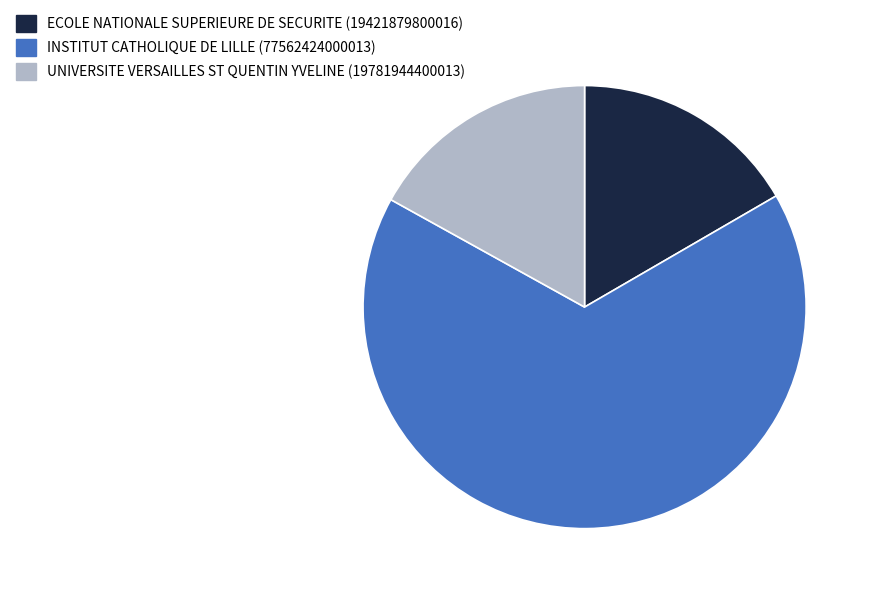

What is the ratio of the value at ECOLE NATIONALE SUPERIEURE DE SECURITE to the value at INSTITUT CATHOLIQUE DE LILLE?

0.3